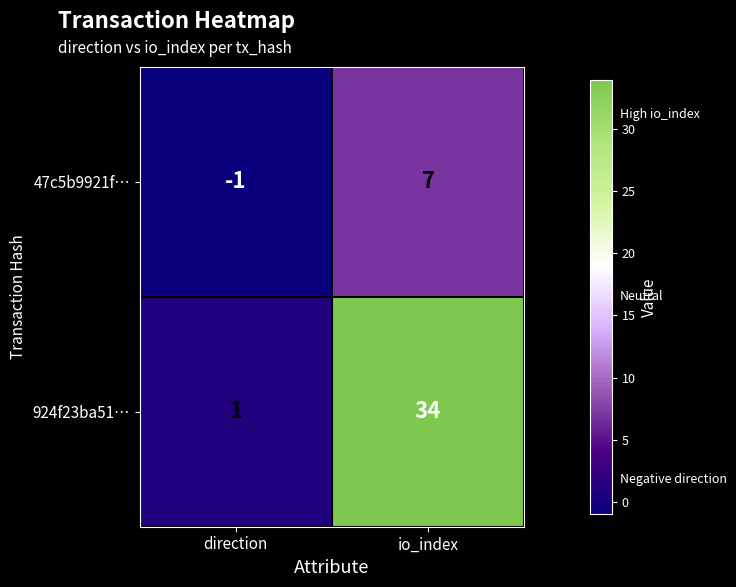

How many values in the 924f23ba51… series are below 34?

1